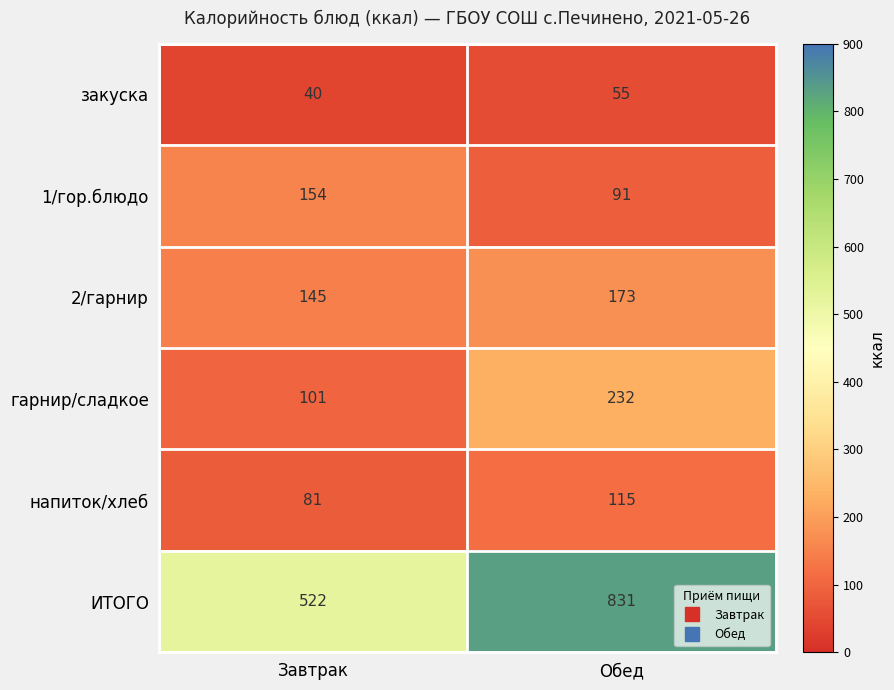

Rank the categories by гарнир/сладкое value from lowest to highest.

Завтрак, Обед